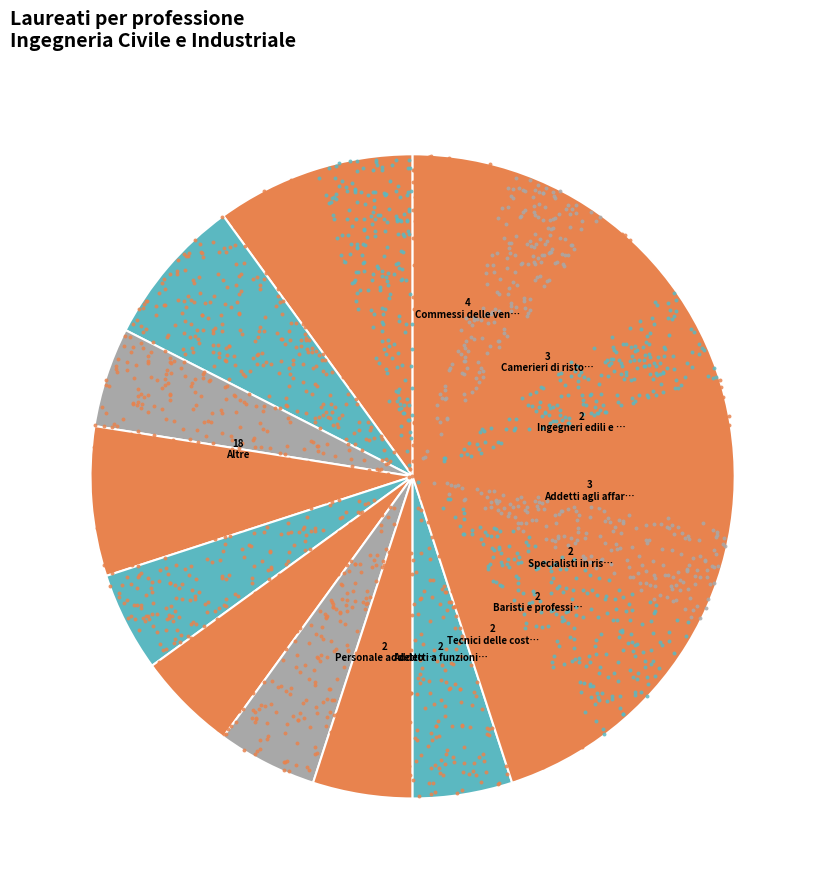

What is the change in value from Baristi e professioni assimilate to Altre?

+16